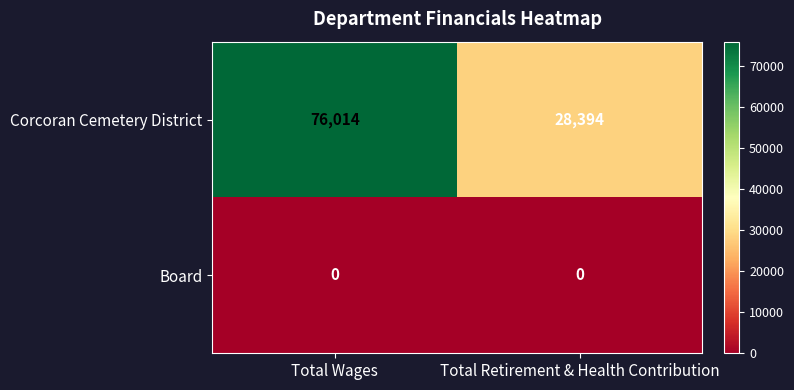

Reading left to right, extract all data points from this chart.

Corcoran Cemetery District: 76014	28394
Board: 0	0